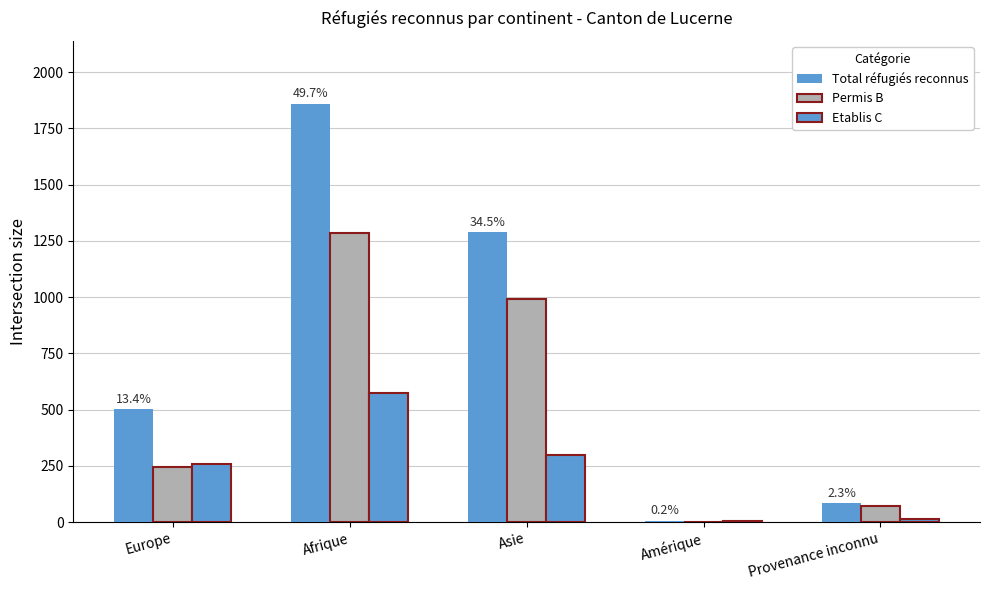

How many data points does each series have?

5